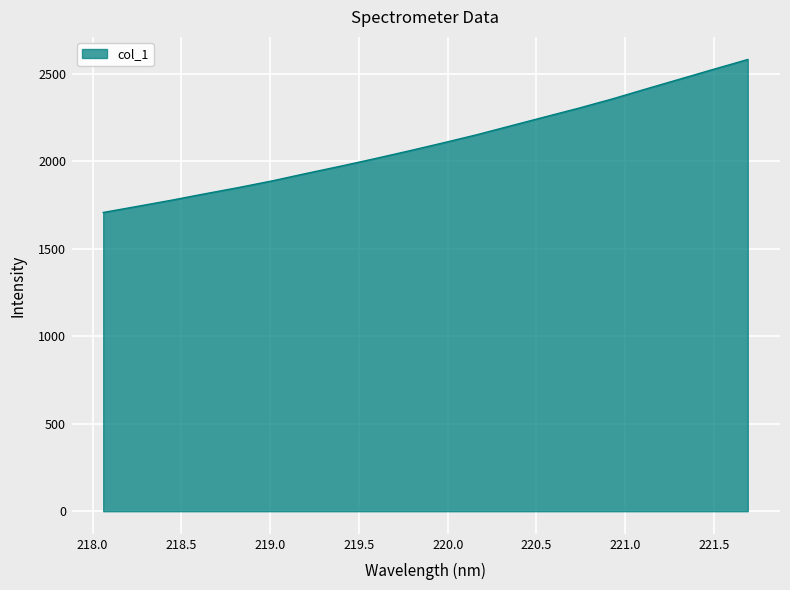

True or false: the data has more than 1 interior local peaks.

False